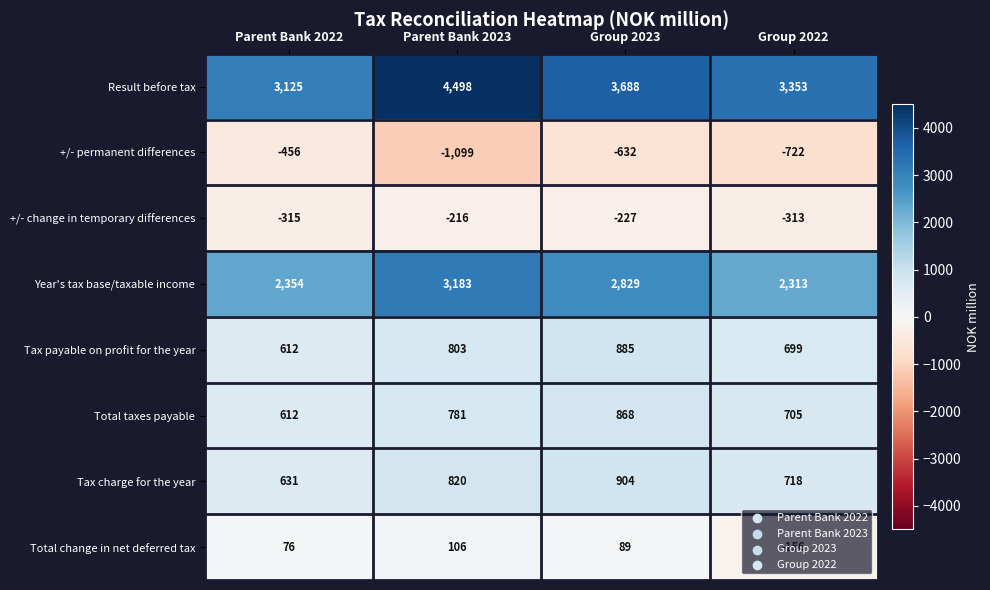

What is the sum of the +/- change in temporary differences values at Parent Bank 2022 and Group 2023?

-542